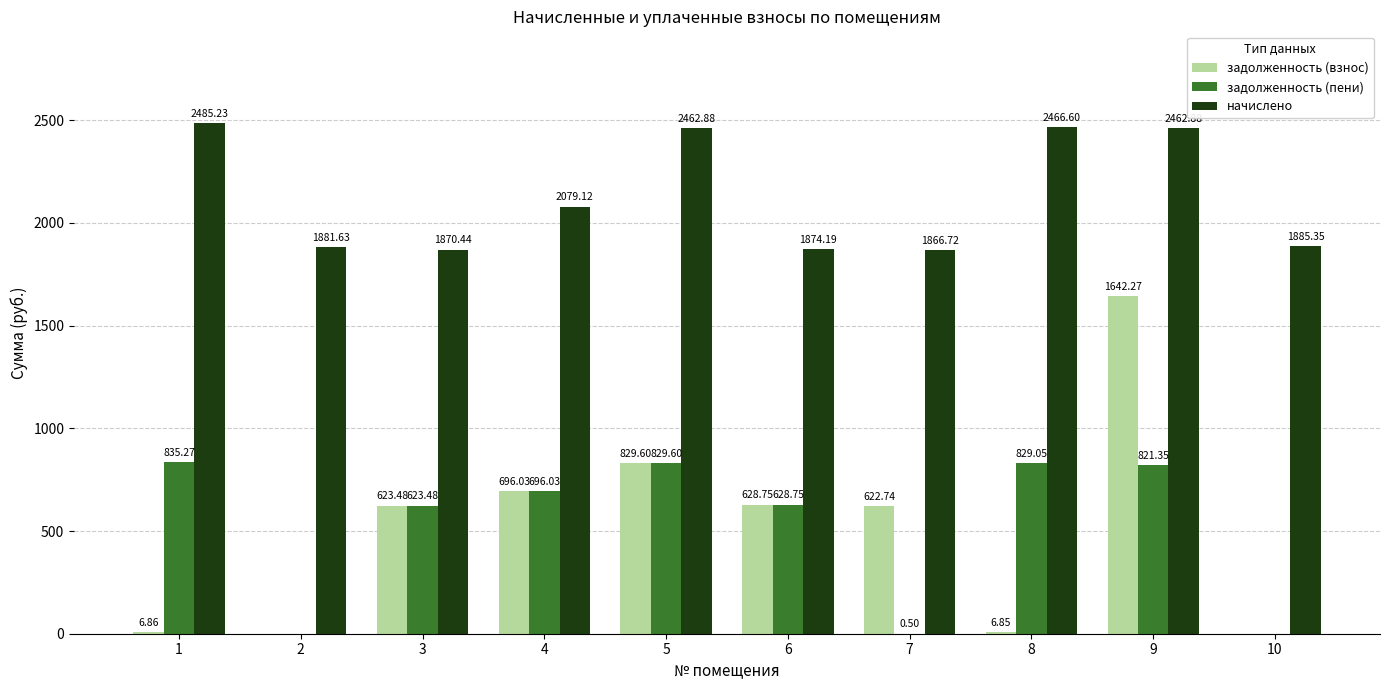

What are all the series names shown in the legend?

задолженность (взнос), задолженность (пени), начислено